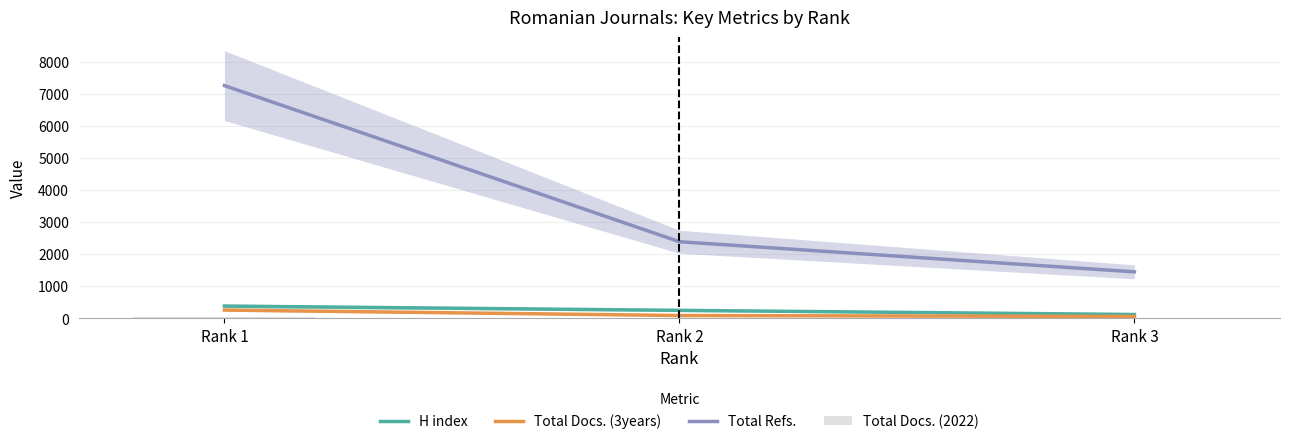

What is the greatest value displayed?

7275